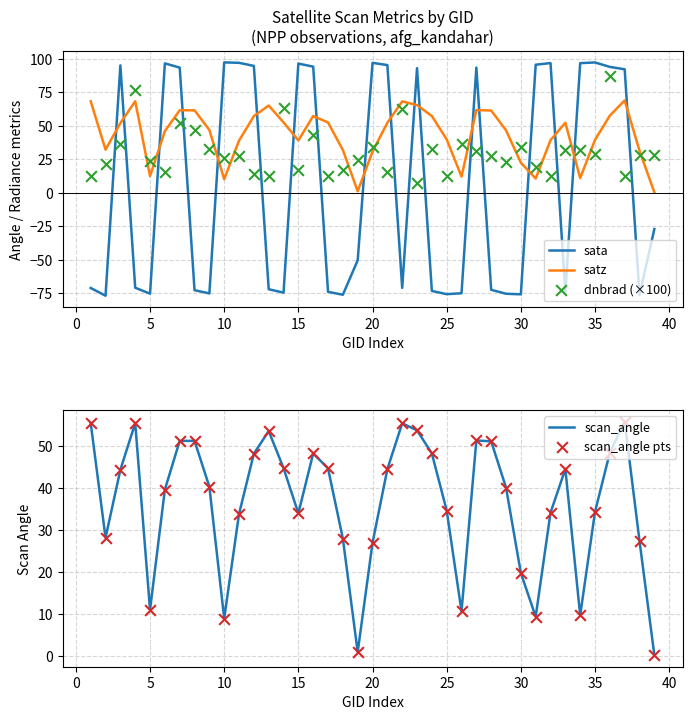

How many intersections are there between satz and sata?

18